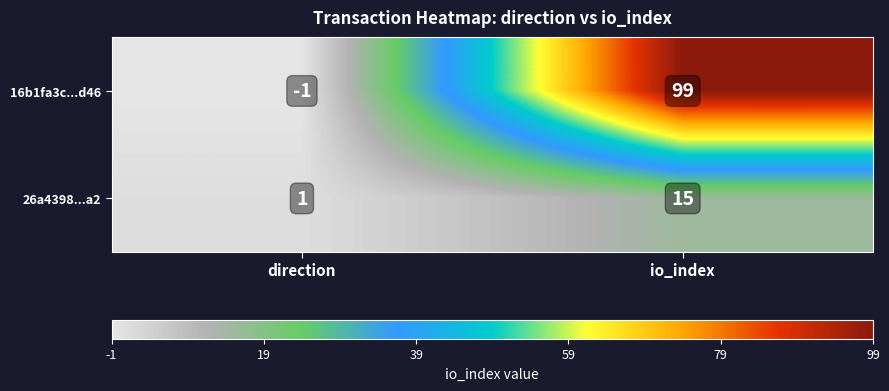

What is the sum of the 26a4398...a2 values at io_index and direction?

16